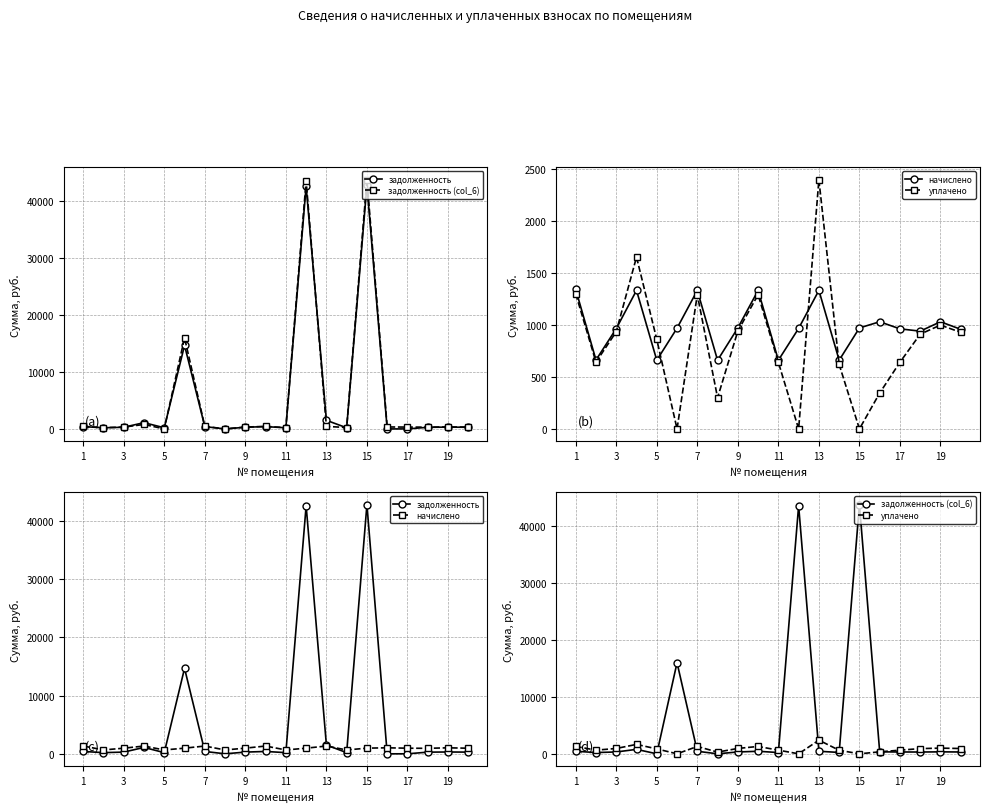

How many series are shown in this chart?

4